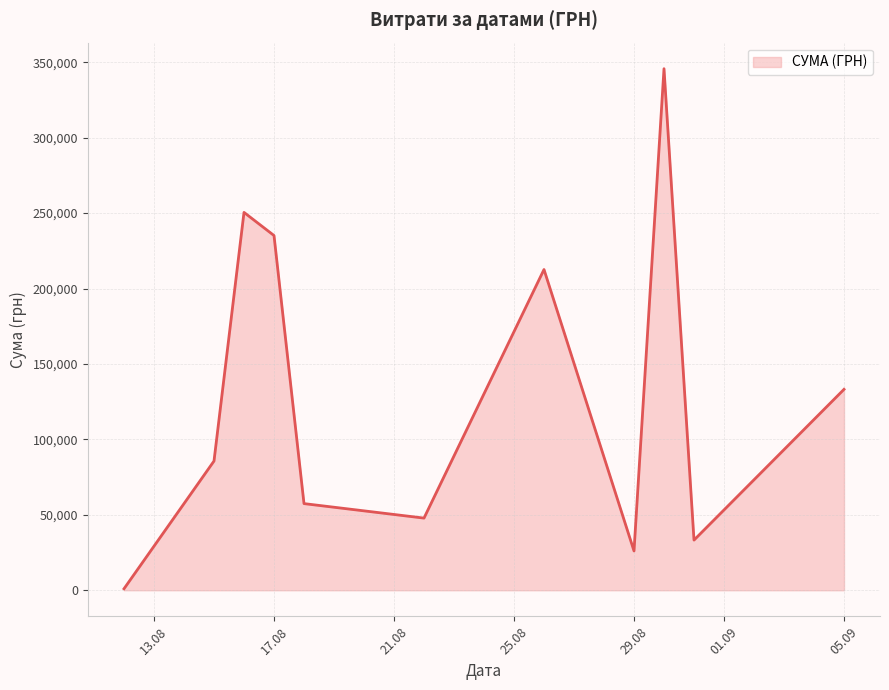

What is the difference between the maximum and minimum values?

344689.0